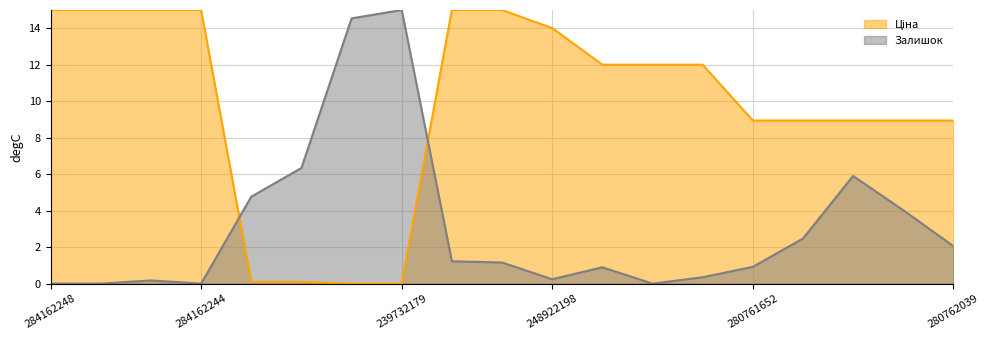

The value of Ціна at 284162248 is 9.7. True or false?

False